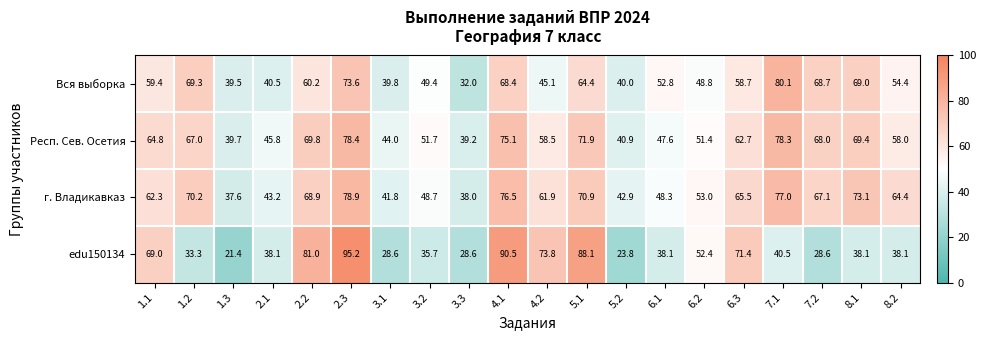

What is the difference between the maximum and minimum values in the Вся выборка series?

48.1